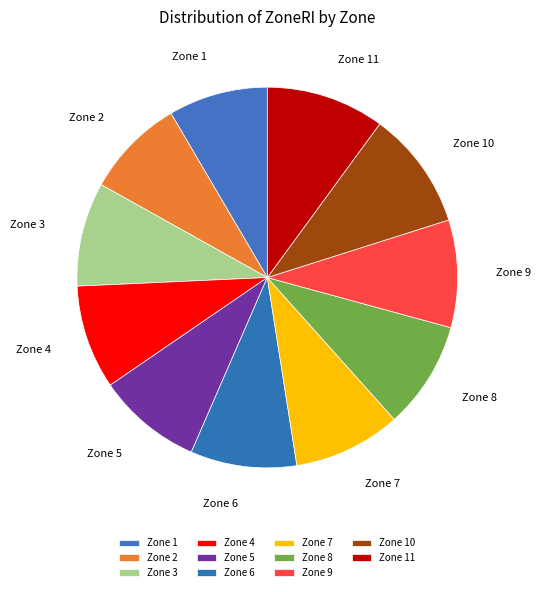

Approximately how many times larger is the value at Zone 2 compared to Zone 10?

0.8